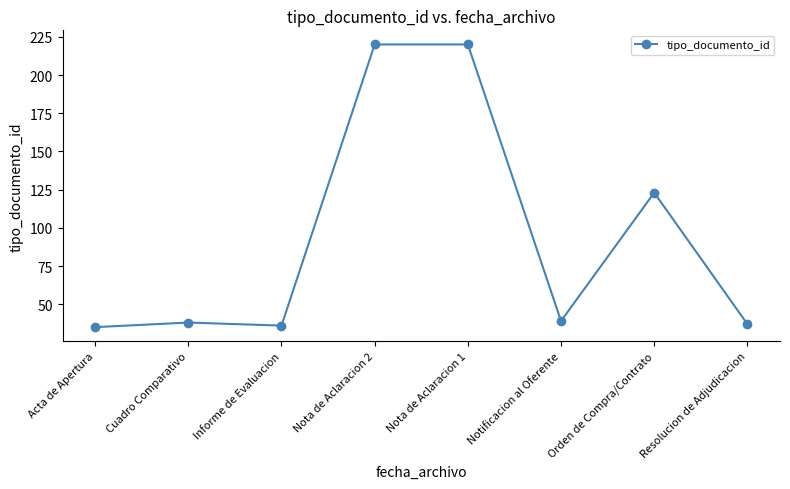

What is the average value?

94